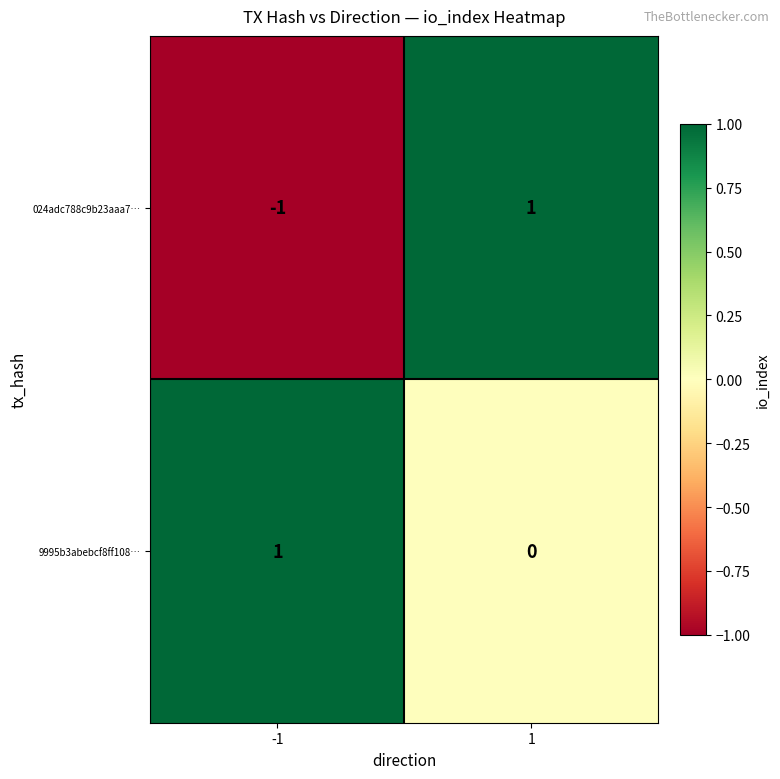

Which series has the largest total across all categories?

9995b3abebcf8ff108…